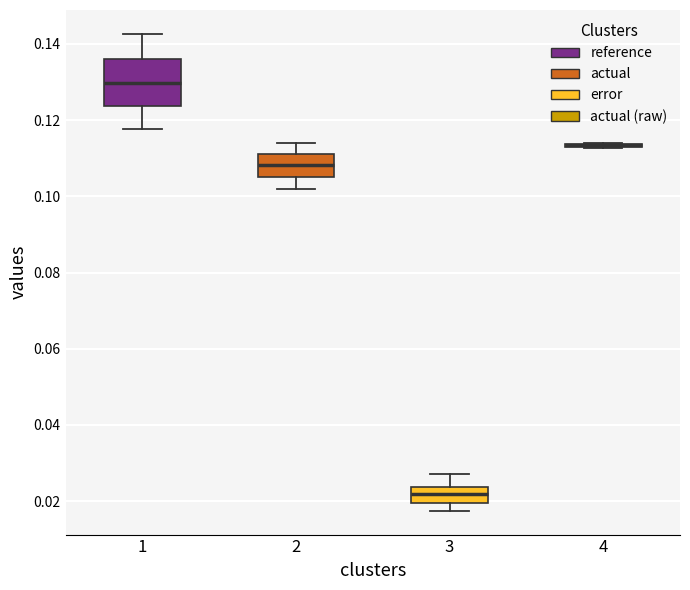

Comparing the boxes themselves (not the whiskers), which one is the tallest?

1